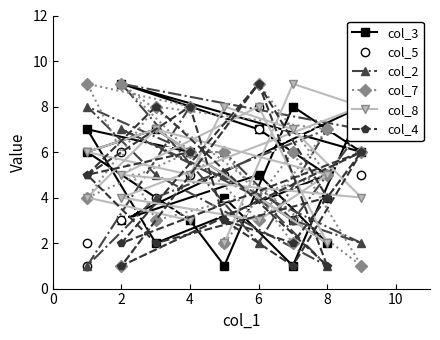

What is the minimum value shown in the chart?

1